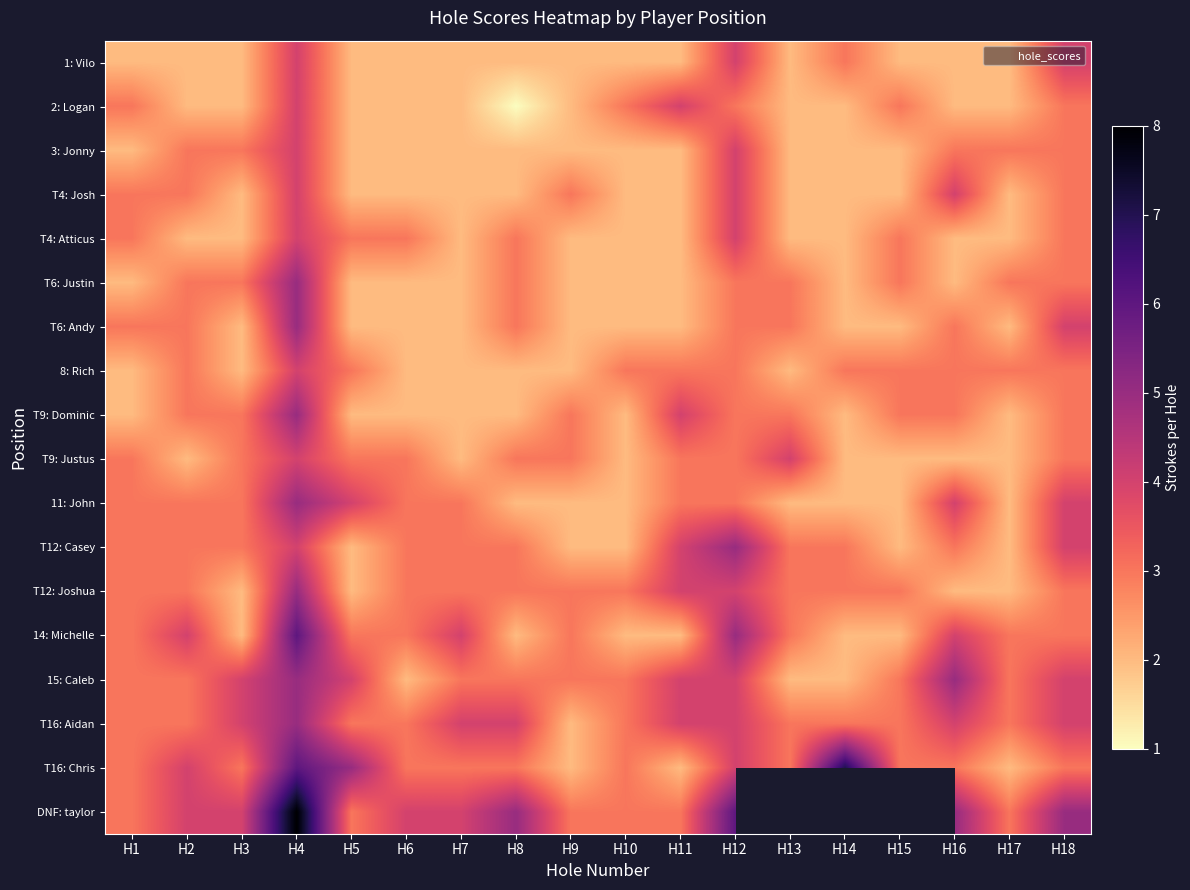

At which label does 14: Michelle reach its peak?

H4